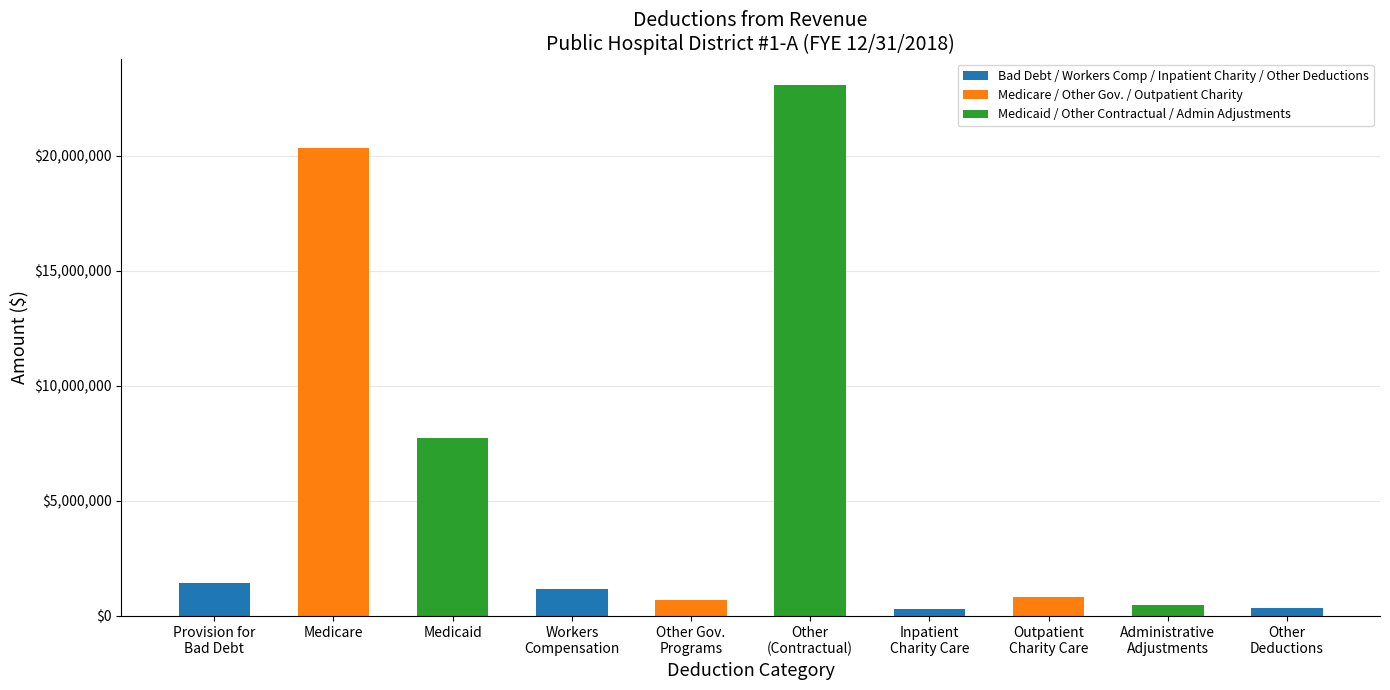

How many bars are there in total?

10